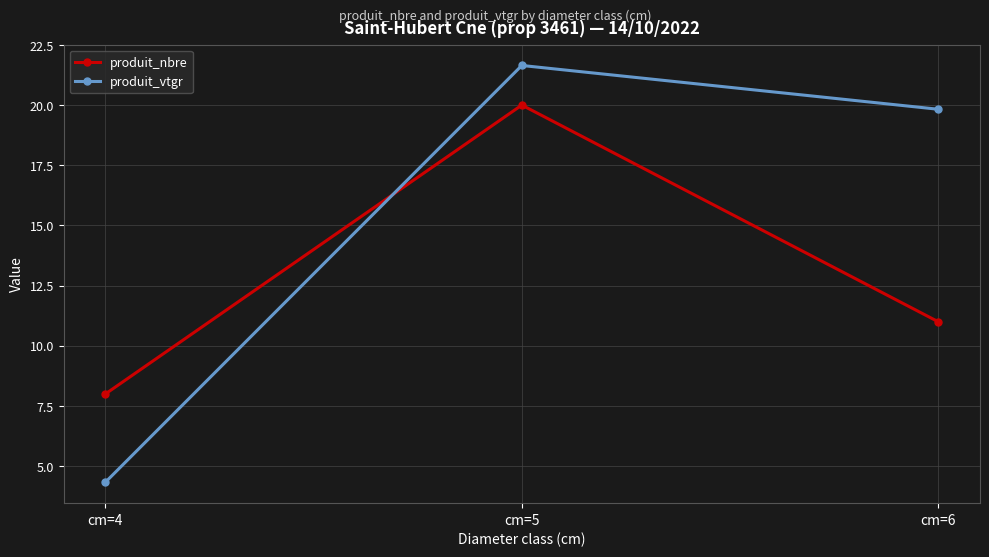

Is the value of produit_nbre at cm=4 greater than the value of produit_vtgr at cm=4?

Yes